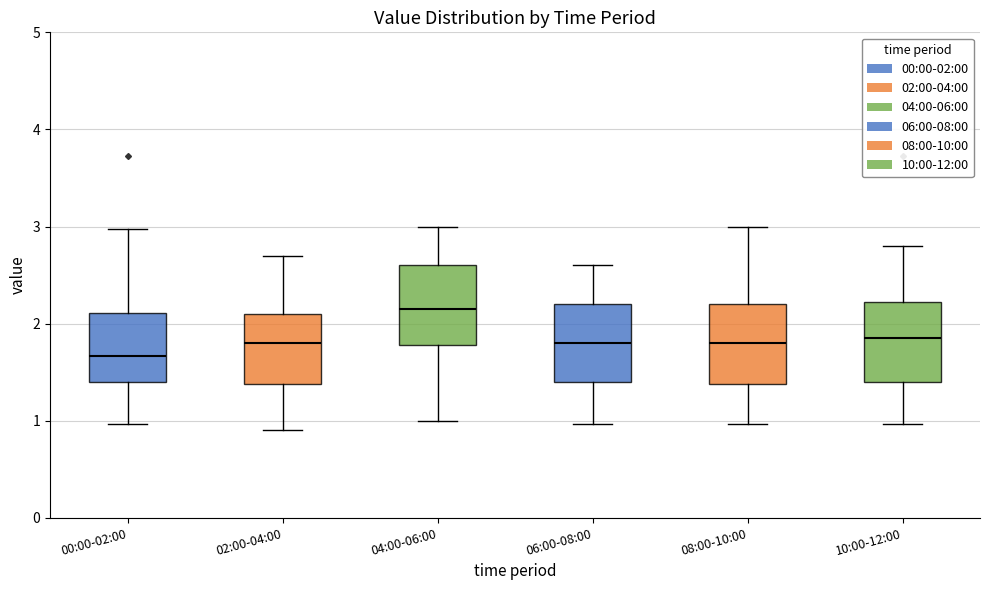

Which box has the highest median line?

04:00-06:00